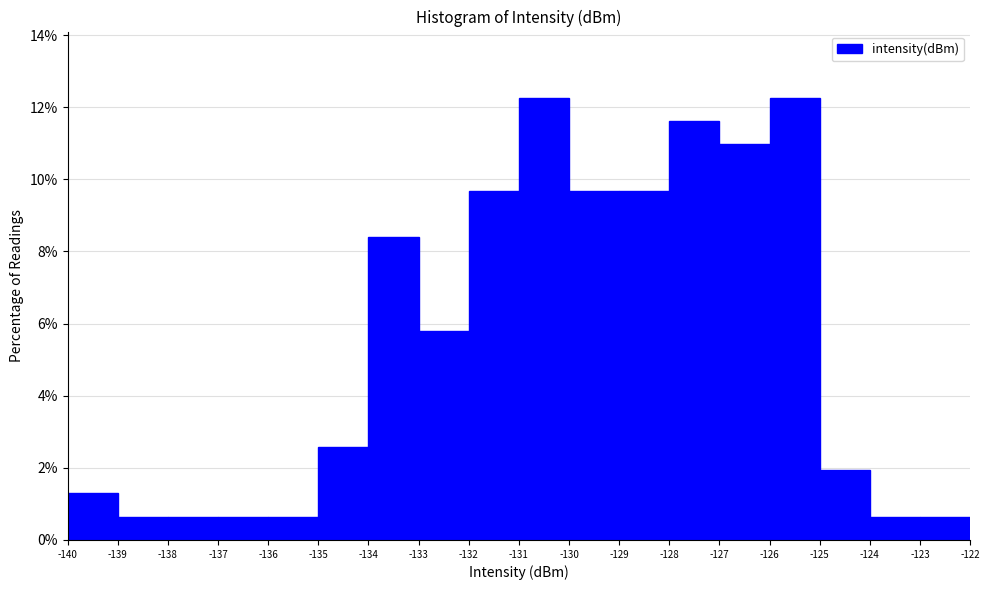

What is the height of the bar covering -130 to -129 on the x-axis? The values are not printed on the chart, so give them approximately, as read against the axis.

9.6